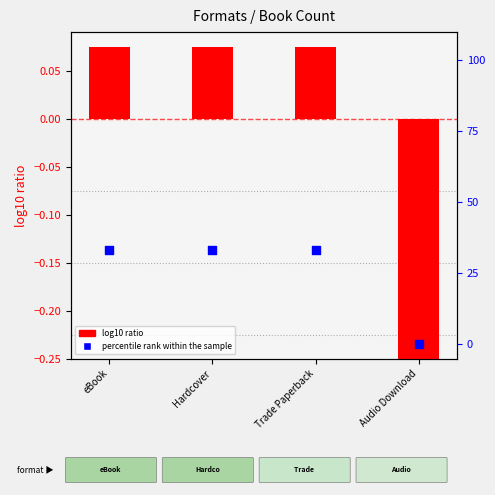

What is the total value across all series at Trade Paperback?

33.4